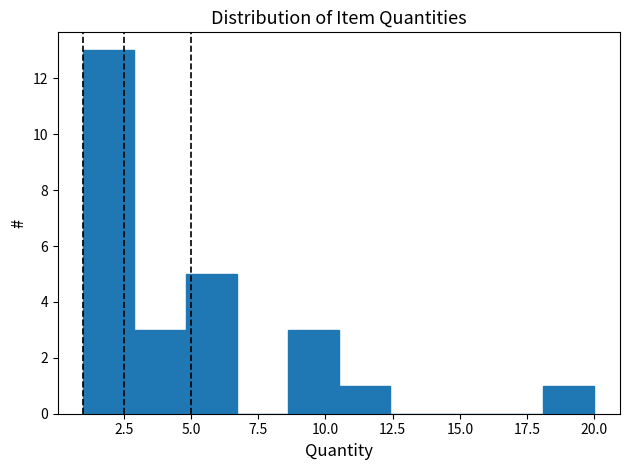

Around what value on the x-axis is the tallest bar? Give the approximate position of its centre, as read against the axis.

2.0